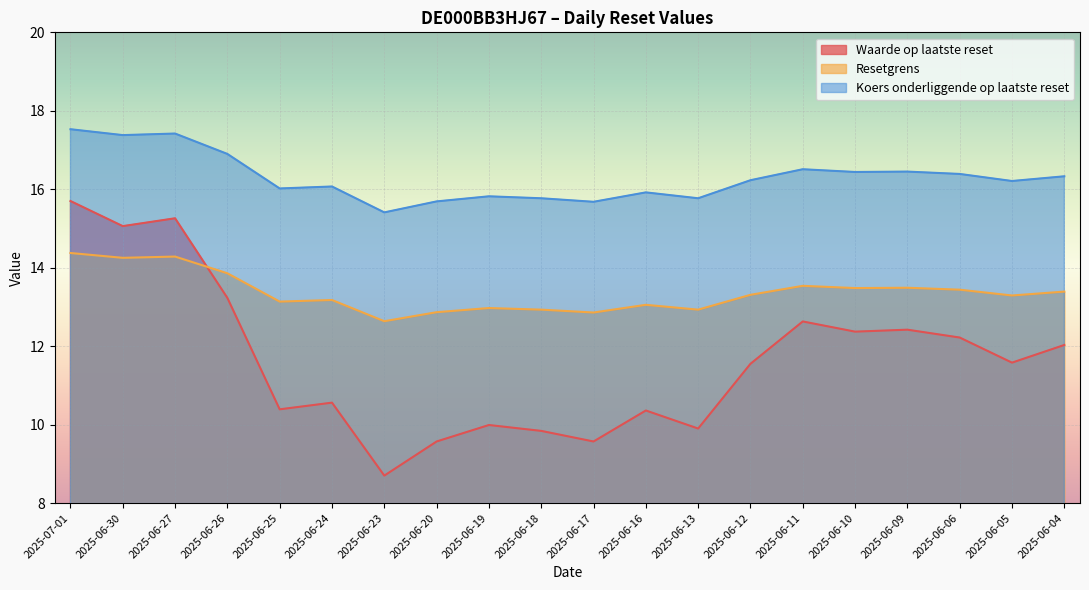

What position from the right is 2025-06-05?

2